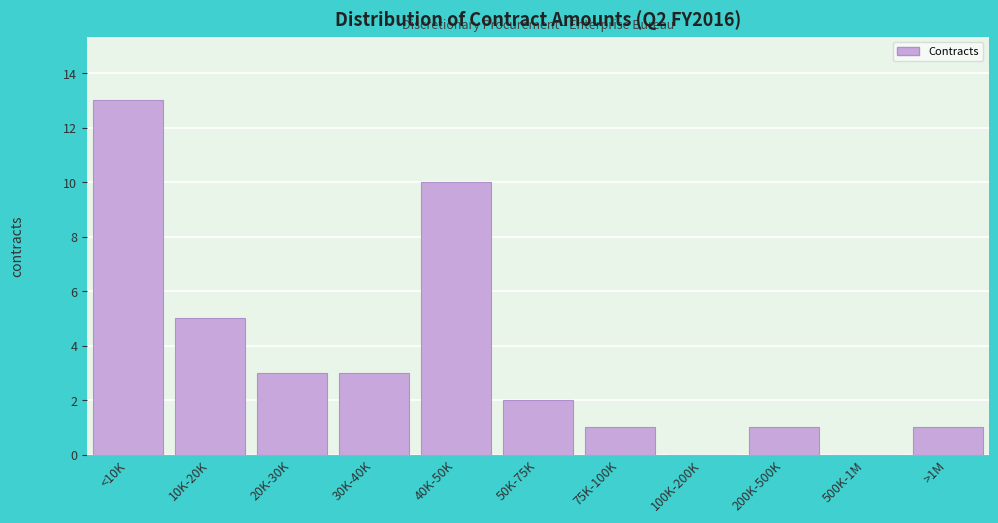

Reading left to right, transcribe all the data shown in this chart.

<10K=13	10K-20K=5	20K-30K=3	30K-40K=3	40K-50K=10	50K-75K=2	75K-100K=1	100K-200K=0	200K-500K=1	500K-1M=0	>1M=1